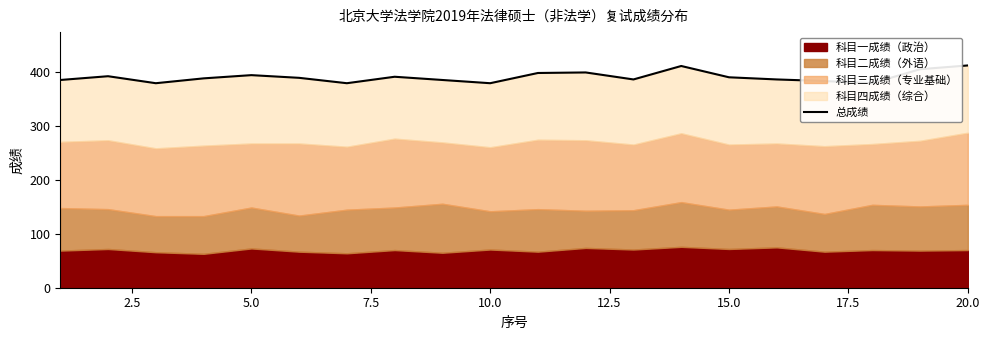

Count the number of values greater than 390.

9